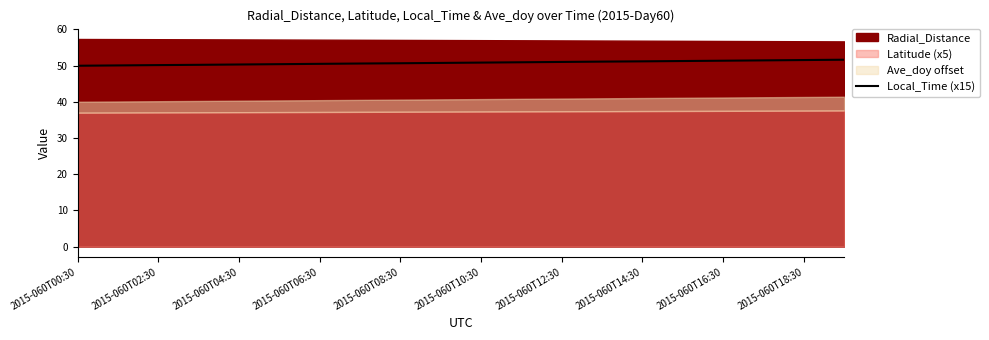

How many lines are shown in the chart?

1